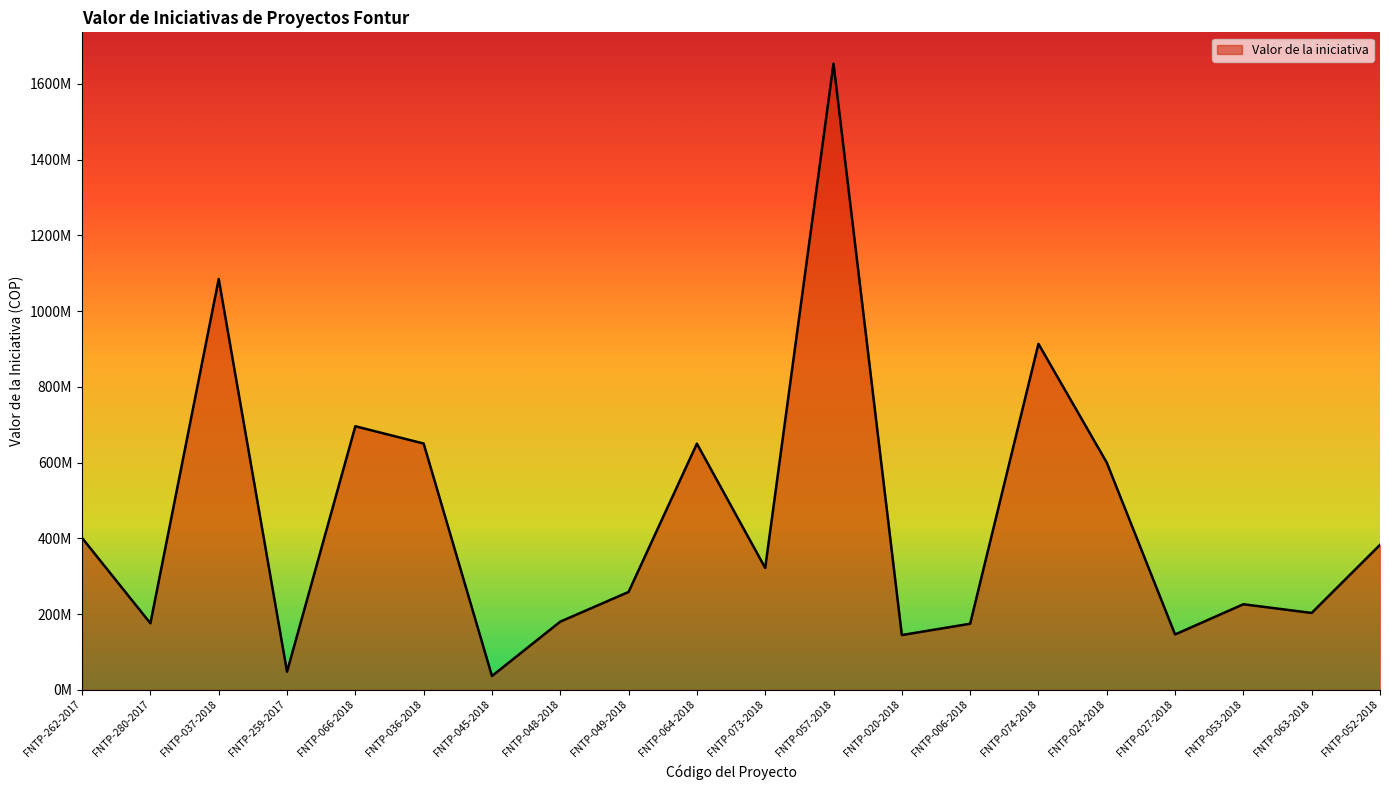

Is this an area chart (filled region under the line)?

Yes